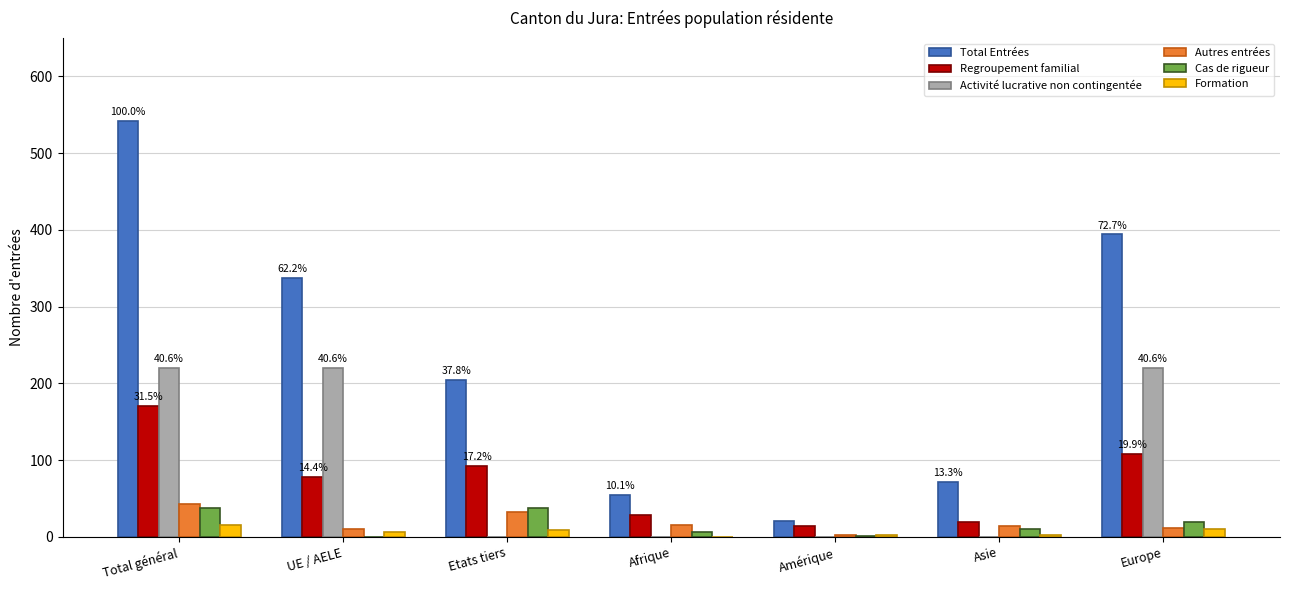

Which category has the highest value across all series?

Total général